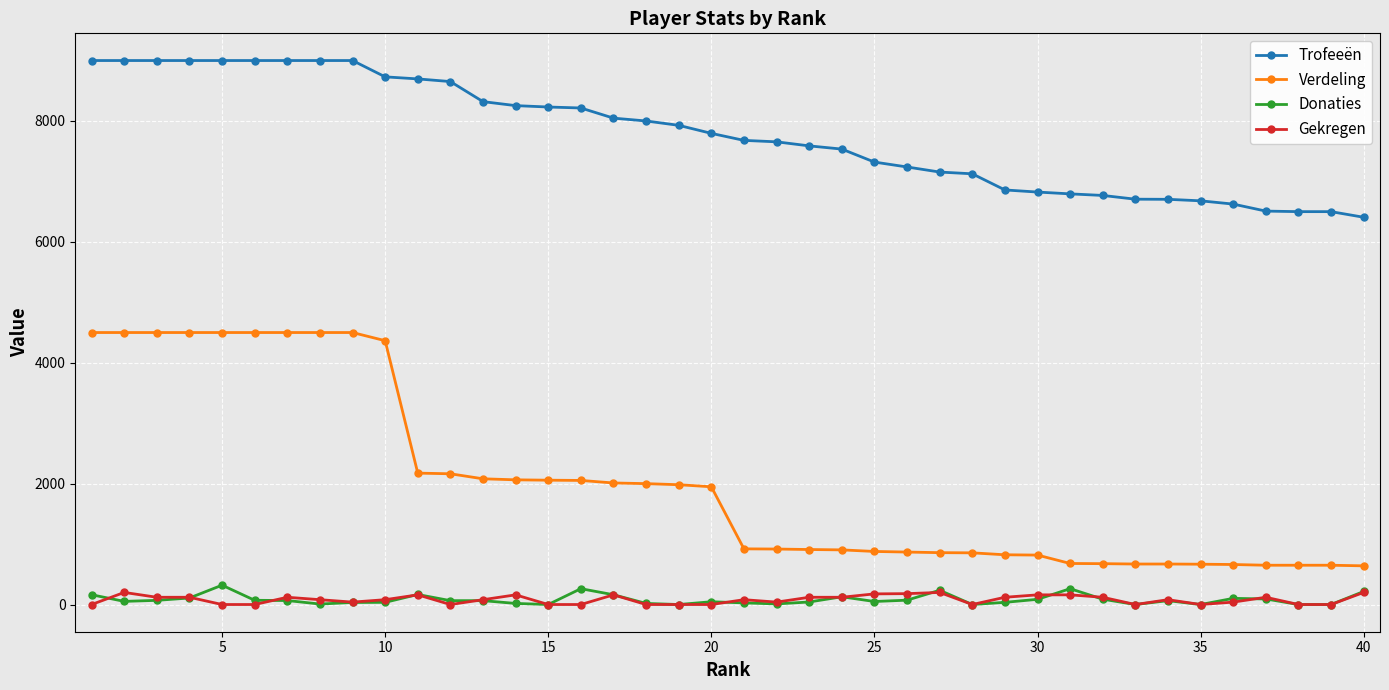

What is the highest value of the Trofeeën series?

9000